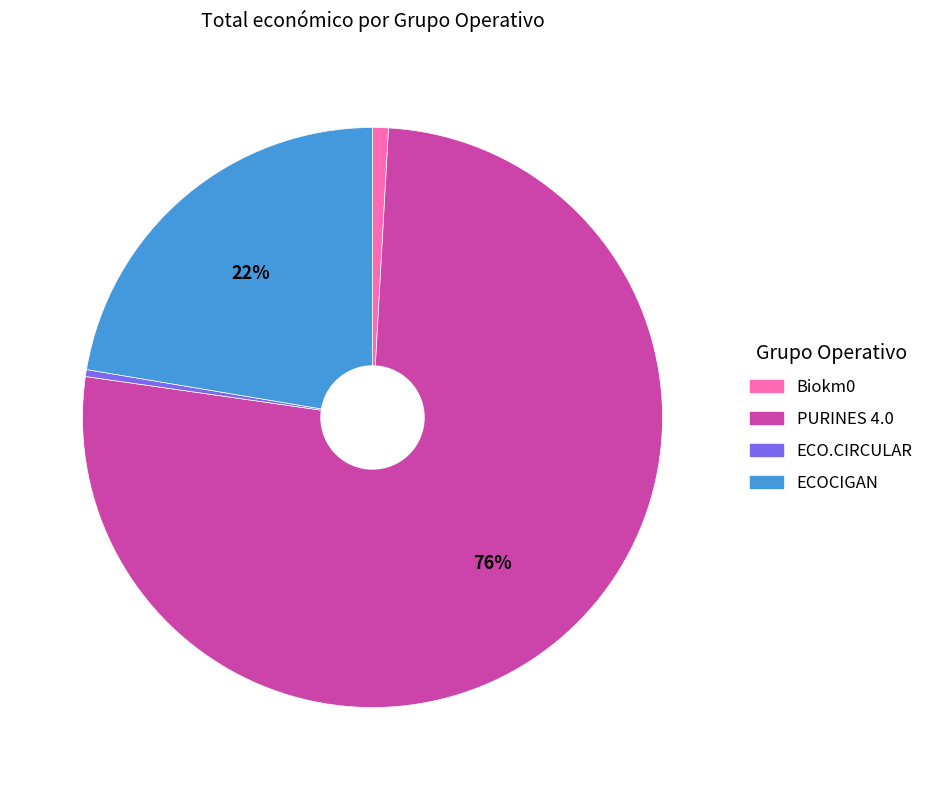

Is Biokm0 the majority of the pie?

No